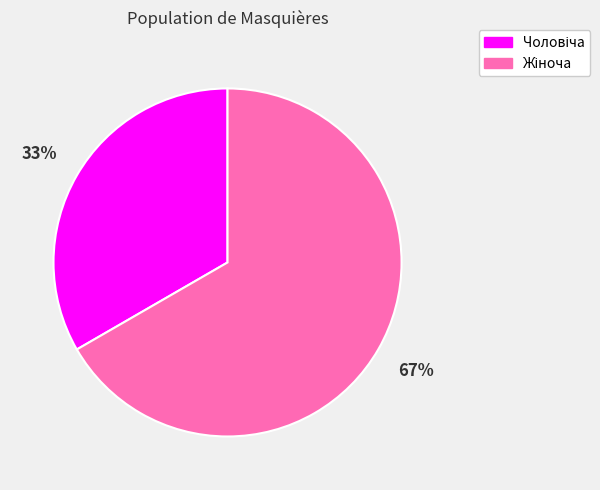

Is there a majority slice in this chart?

Yes